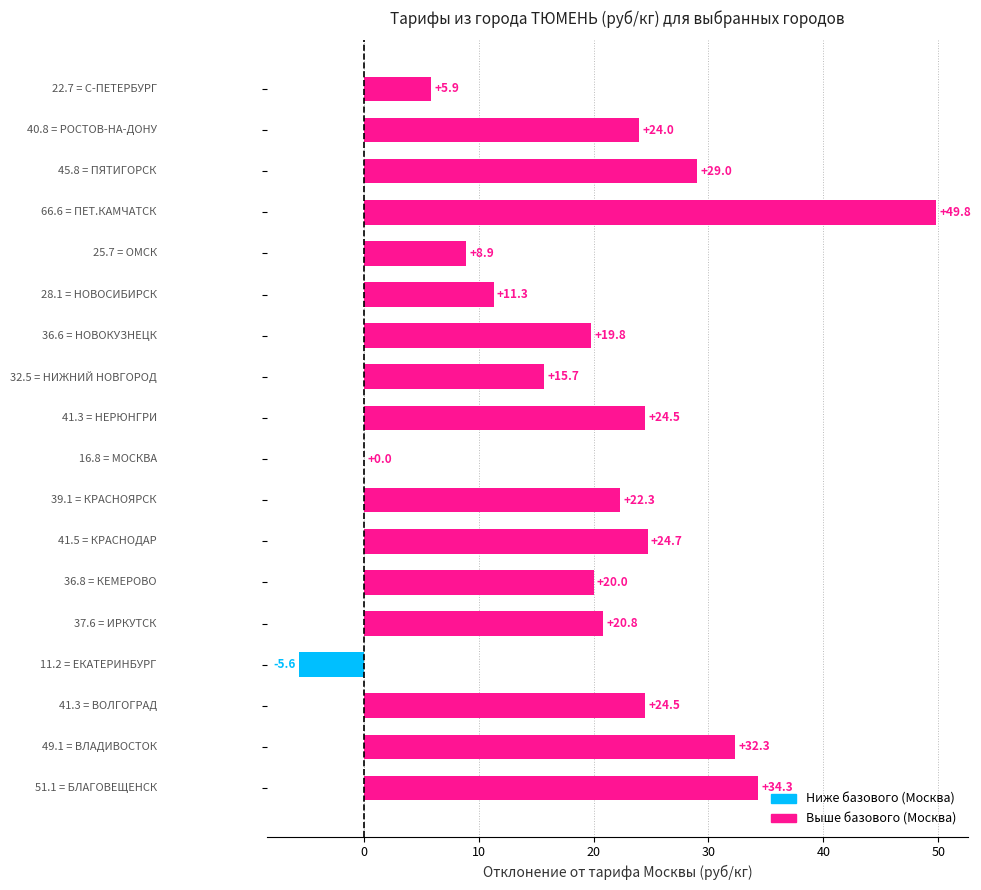

What is the sum of all values?

362.2